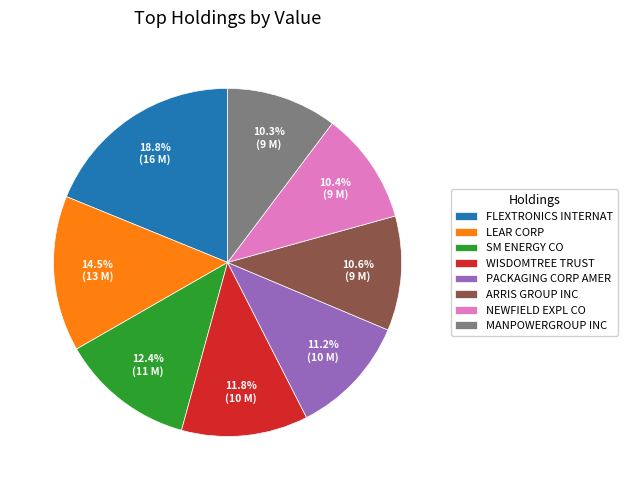

What portion of the pie excludes ARRIS GROUP INC?

89.4%